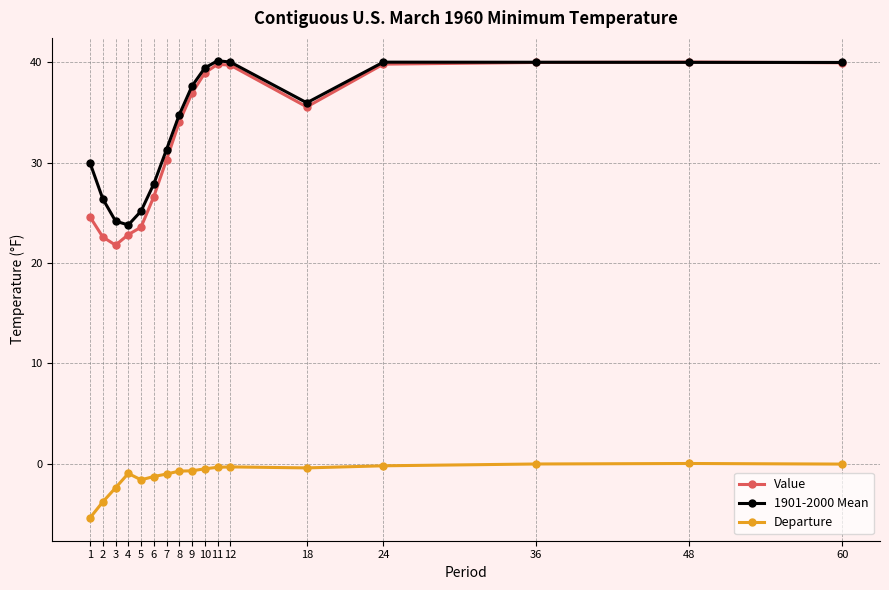

What is the value of the Value point at the 8th from the left?

34.1